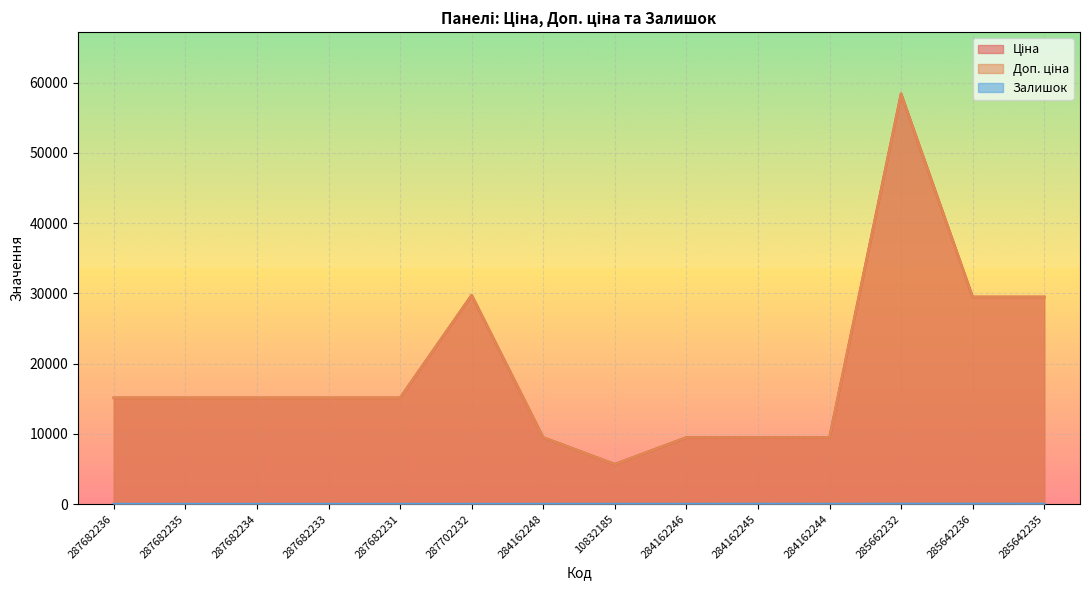

Reading left to right, what are all the values shown in this chart?

Ціна: 287682236=15120.0	287682235=15120.0	287682234=15120.0	287682233=15120.0	287682231=15120.0	287702232=29747.2	284162248=9480.1	10832185=5673.8	284162246=9480.1	284162245=9480.1	284162244=9480.1	285662232=58426.5	285642236=29491.5	285642235=29491.5
Доп. ціна: 287682236=15120.0	287682235=15120.0	287682234=15120.0	287682233=15120.0	287682231=15120.0	287702232=29747.2	284162248=9480.1	10832185=5673.8	284162246=9480.1	284162245=9480.1	284162244=9480.1	285662232=58426.5	285642236=29491.5	285642235=29491.5
Залишок: 287682236=0.0	287682235=0.0	287682234=0.0	287682233=0.0	287682231=0.0	287702232=0.0	284162248=0.0	10832185=2.0	284162246=0.0	284162245=8.0	284162244=2.0	285662232=14.0	285642236=16.0	285642235=13.0